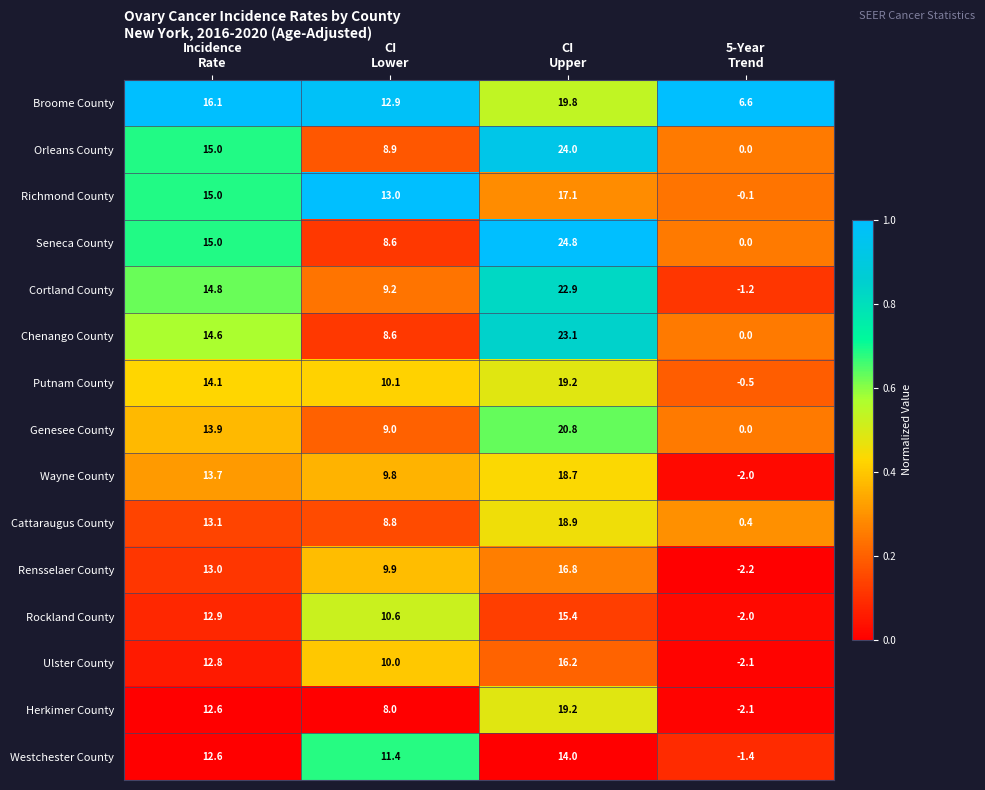

Count the number of categories in the chart.

4